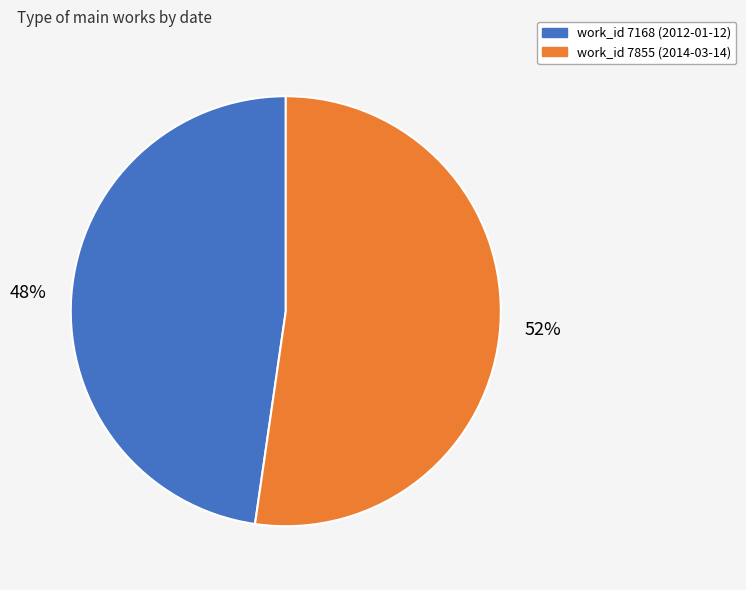

Does work_id 7168 (2012-01-12) account for over 50% of the chart?

No